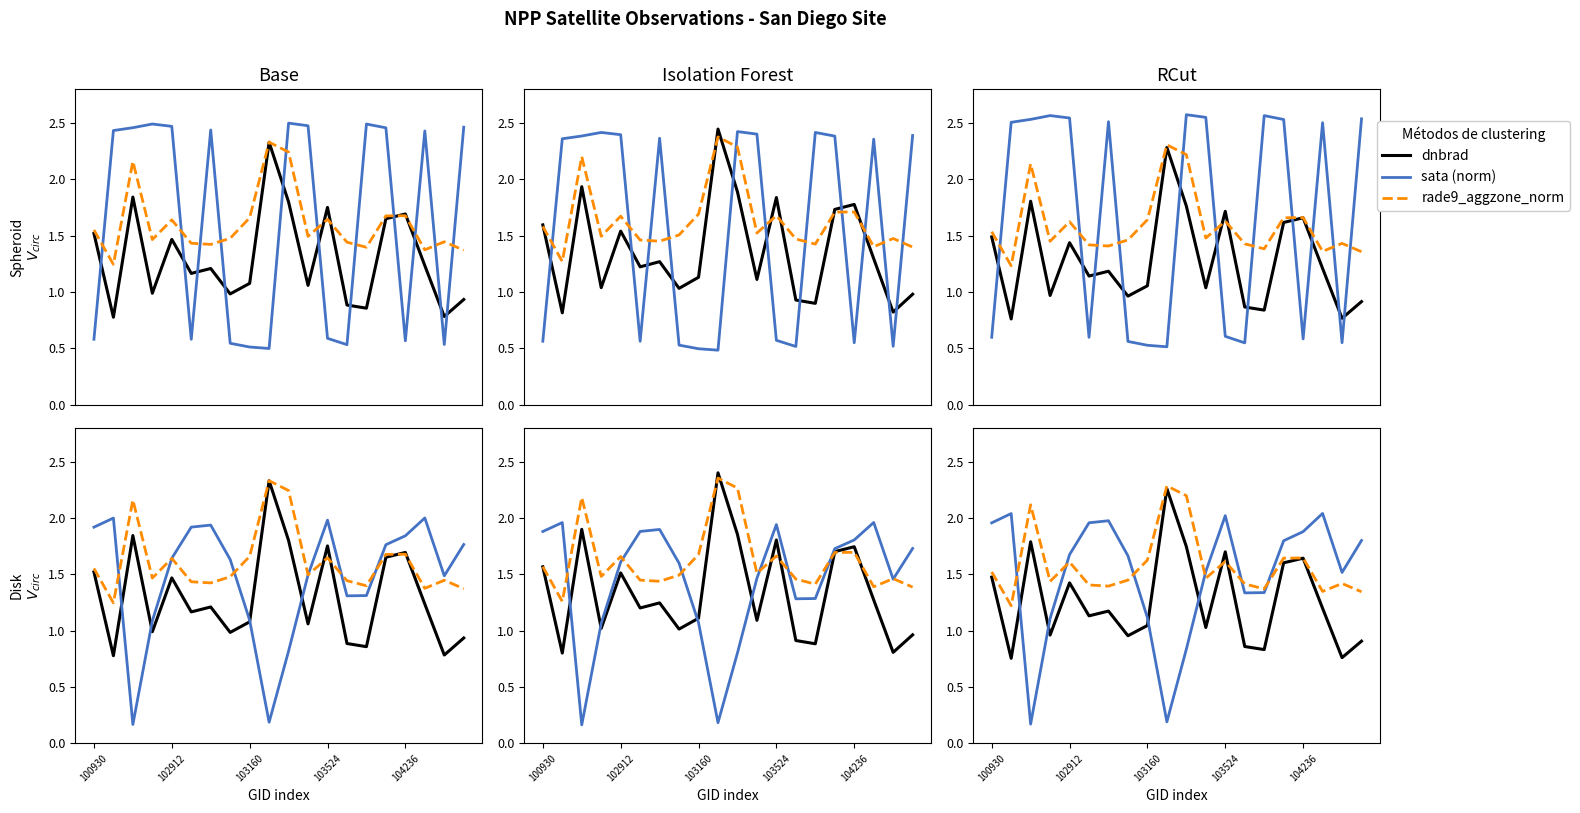

How many interior local peaks does the dnbrad series have?

6